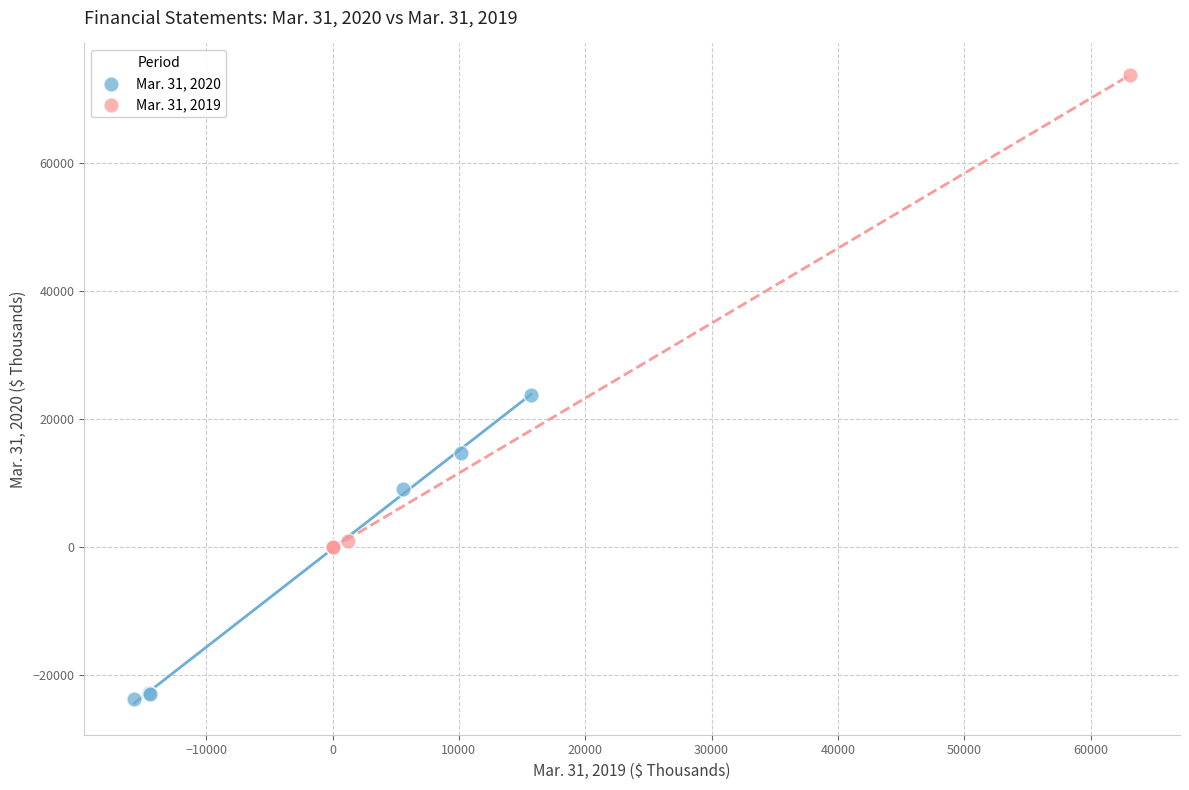

Which series contains the highest Y value?

Mar. 31, 2019